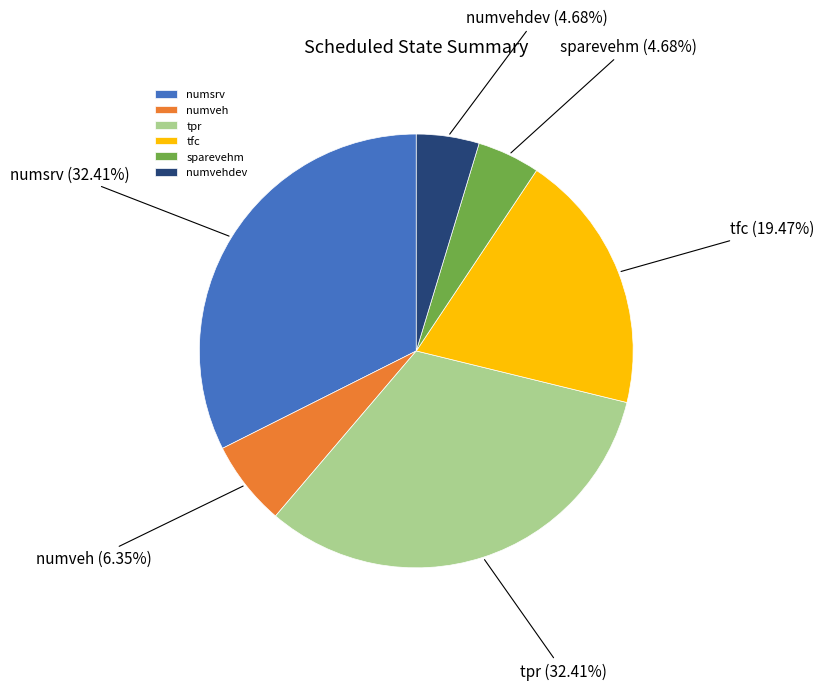

What percentage do numsrv and tpr together represent?

64.8%